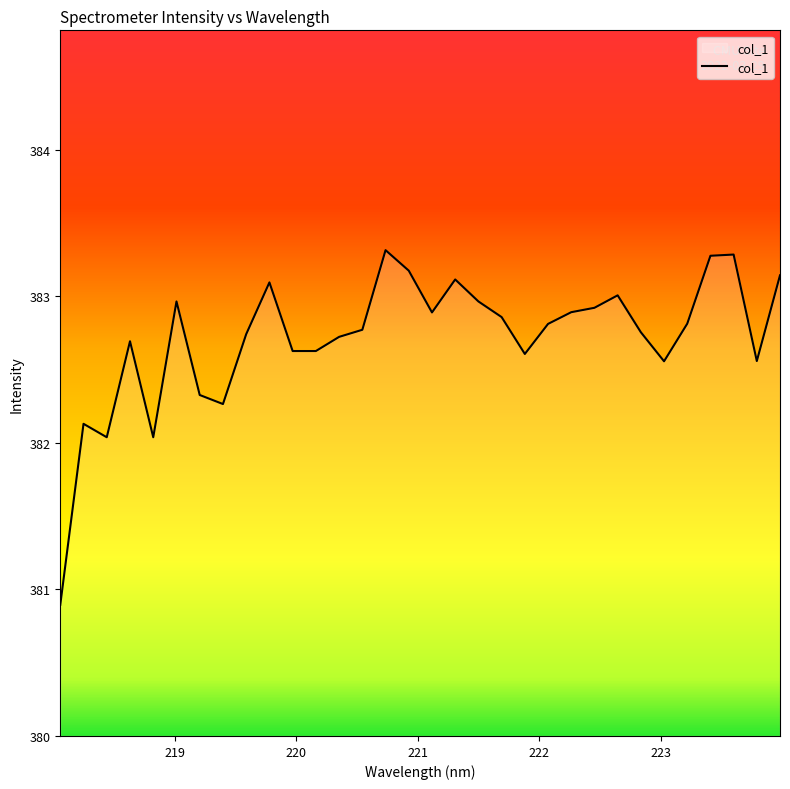

What is the difference between the maximum and minimum values?

2.4